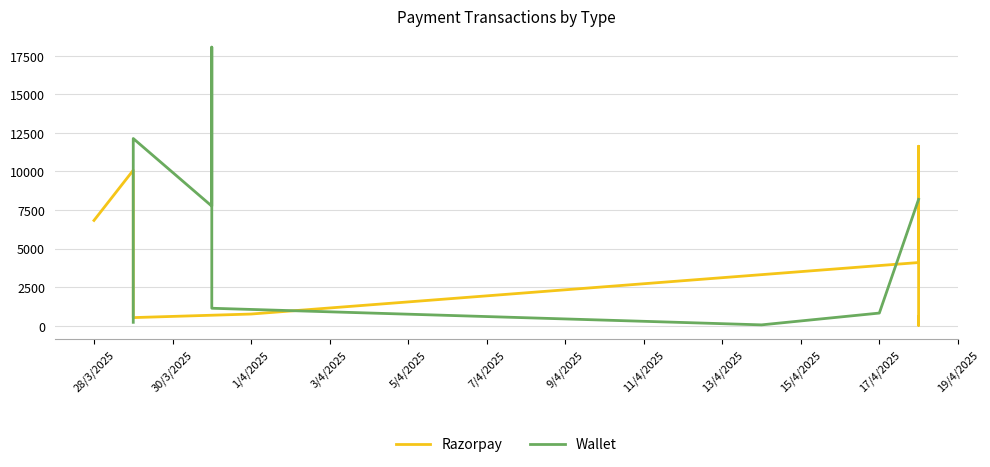

What is the value of the Wallet point at the 7th from the left?

54